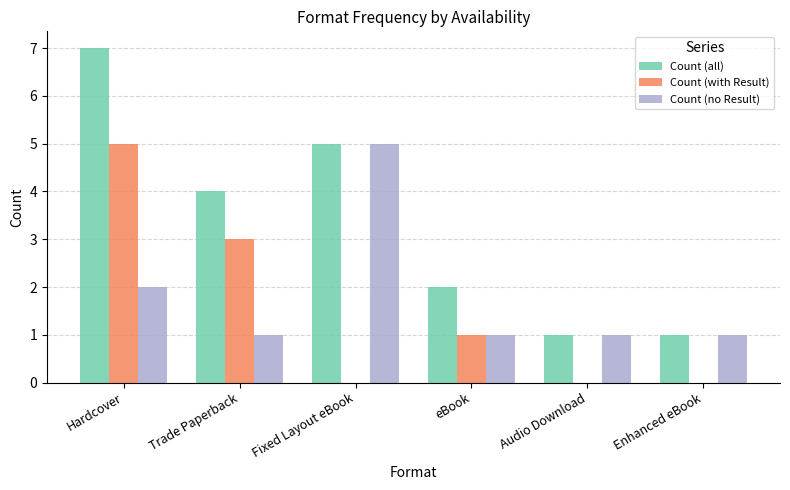

Where is Count (all) nearest to the value 4?

Trade Paperback